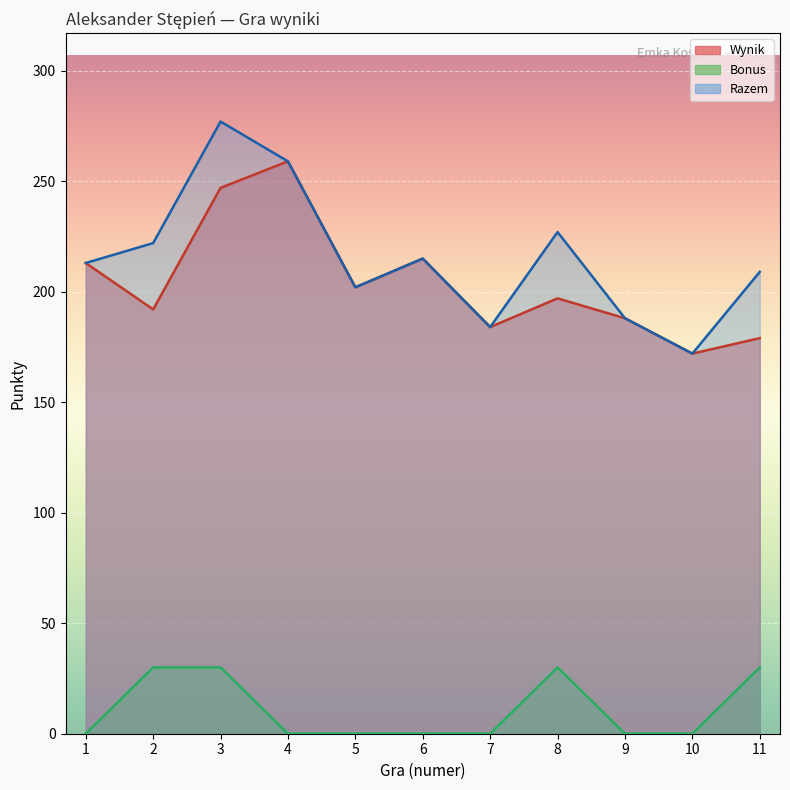

The Wynik series shows 120 at 9. True or false?

False